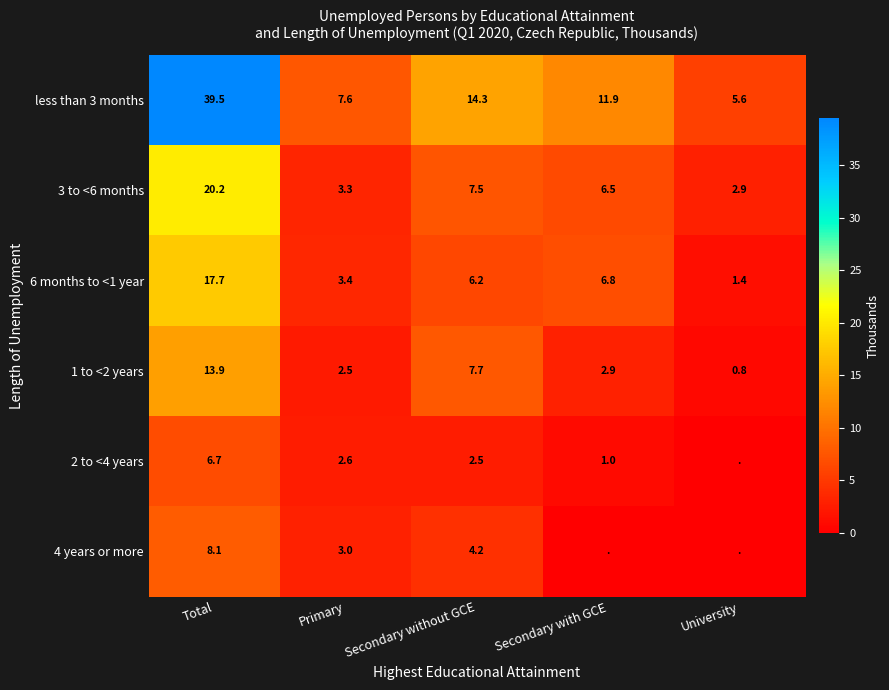

Which series has the largest total across all categories?

less than 3 months